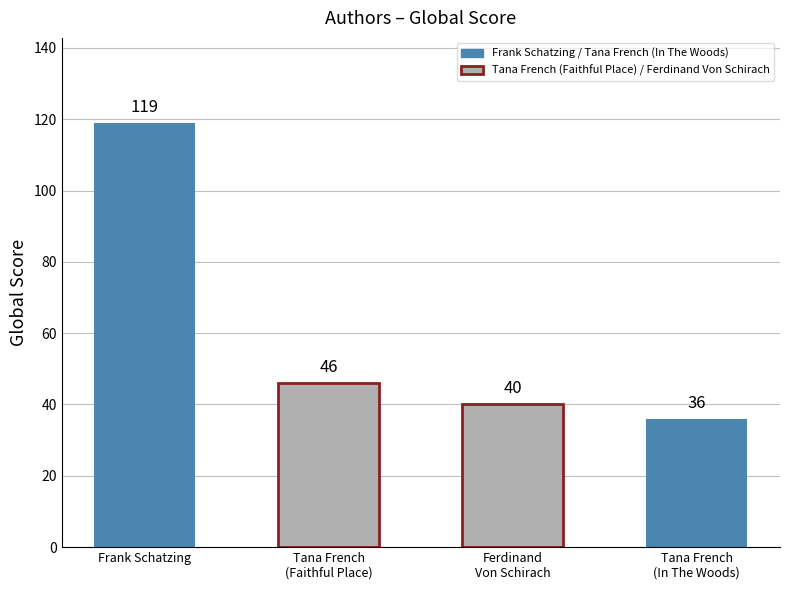

What is the label of the 1st bar from the right?

Tana French (In The Woods)